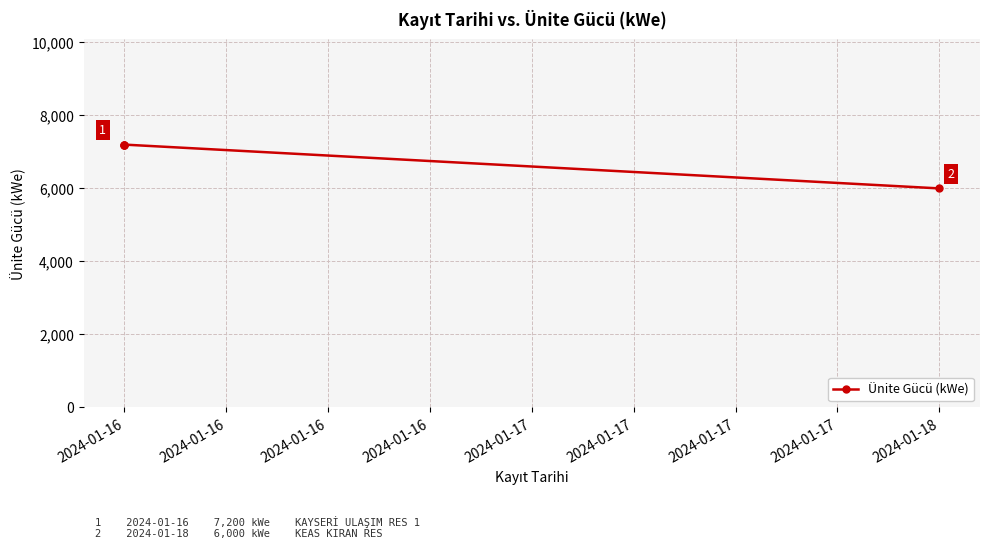

How many lines are shown in the chart?

1